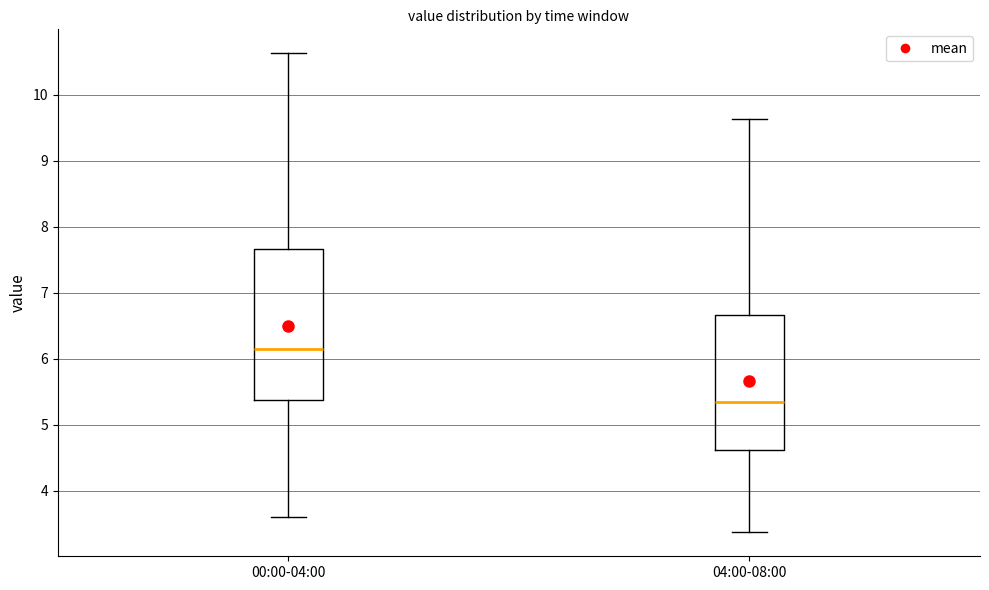

Reading left to right, read every box against the y-axis: the position of its median line, the range the box covers, and the ends of its whiskers. The values are not printed on the chart, so give them approximately, as read against the axis.

00:00-04:00: median 6.2, box 5.4 to 7.7, whiskers 3.6 to 10.6
04:00-08:00: median 5.4, box 4.6 to 6.7, whiskers 3.4 to 9.6